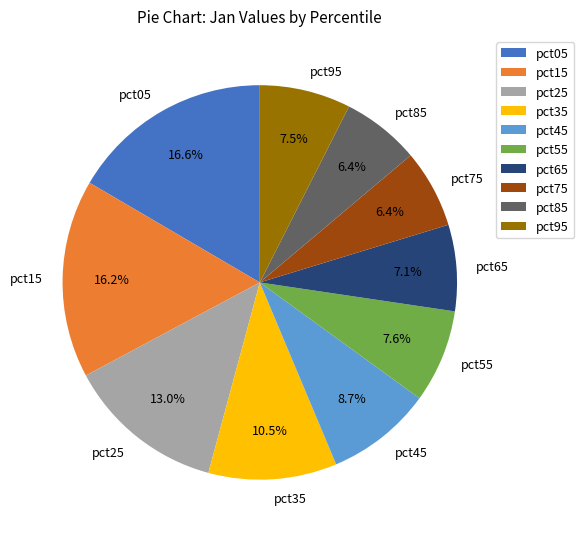

Which has a higher value, pct55 or pct05?

pct05